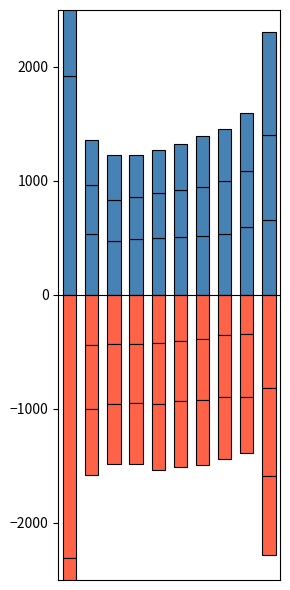

How many bars are there in total?

60